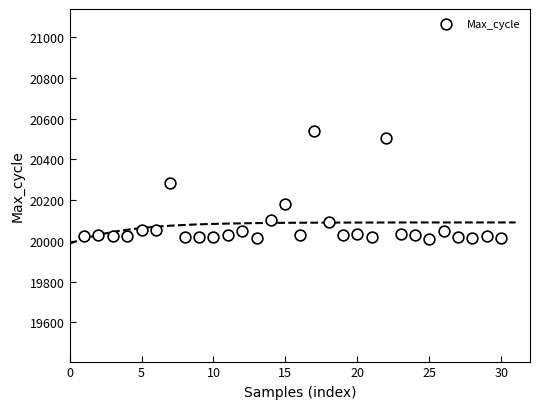

What is the range of X values (max minus min)?

29